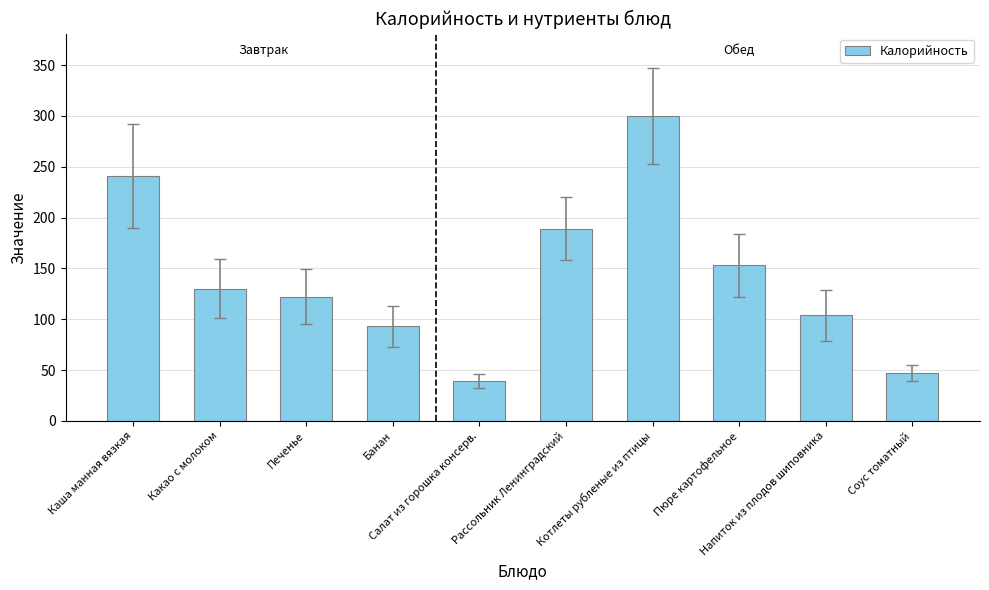

Which category has the lowest value across all series?

Салат из горошка консерв.